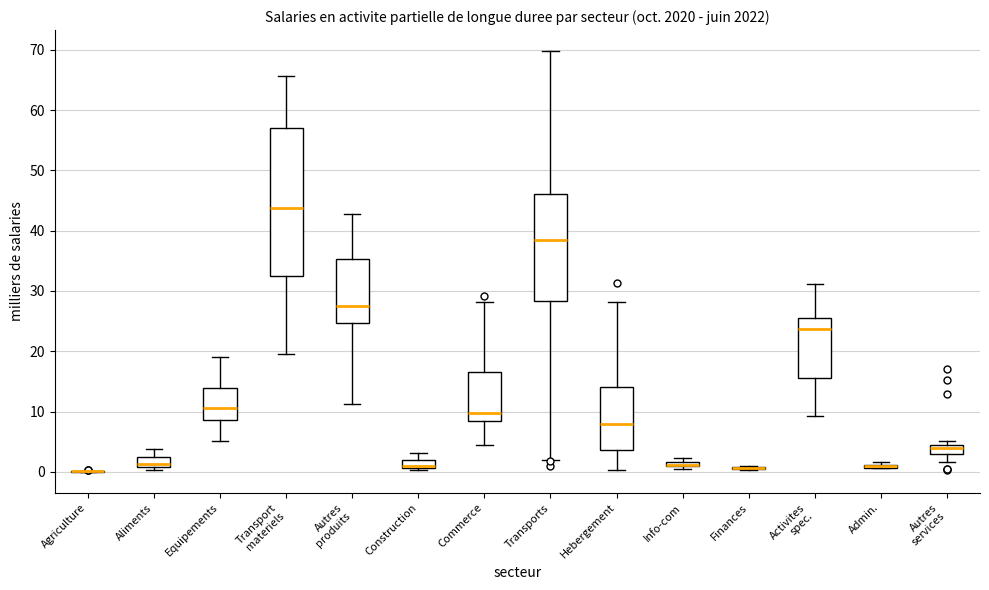

Comparing the boxes themselves (not the whiskers), which one is the tallest?

Transport materiels